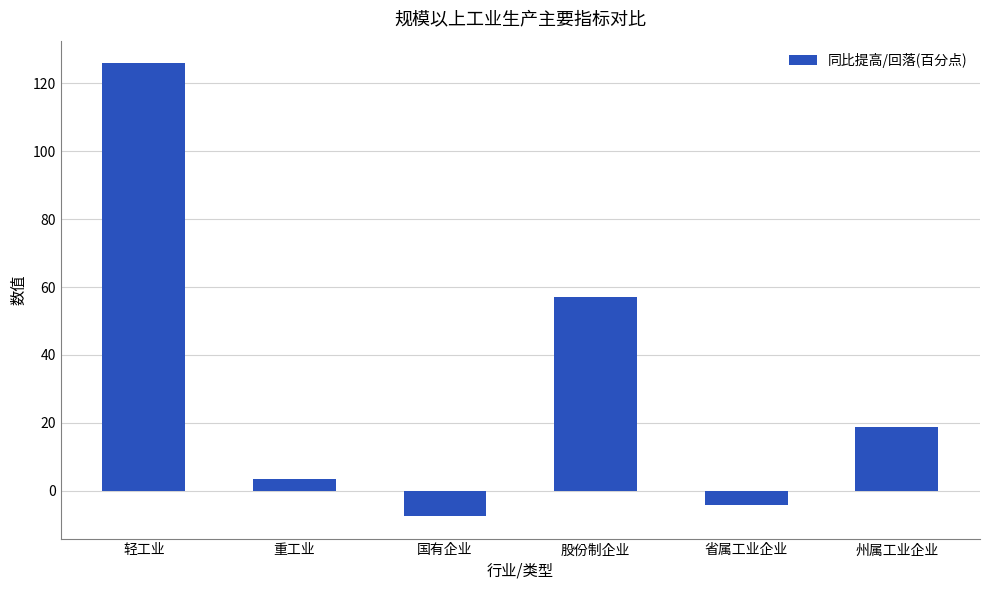

What position from the left is 重工业?

2